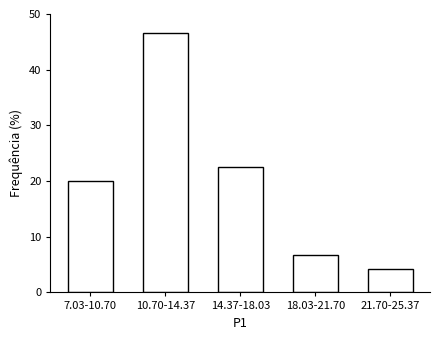

Reading right to left, extract all data points from this chart.

21.70-25.37=4.2	18.03-21.70=6.7	14.37-18.03=22.5	10.70-14.37=46.7	7.03-10.70=20.0